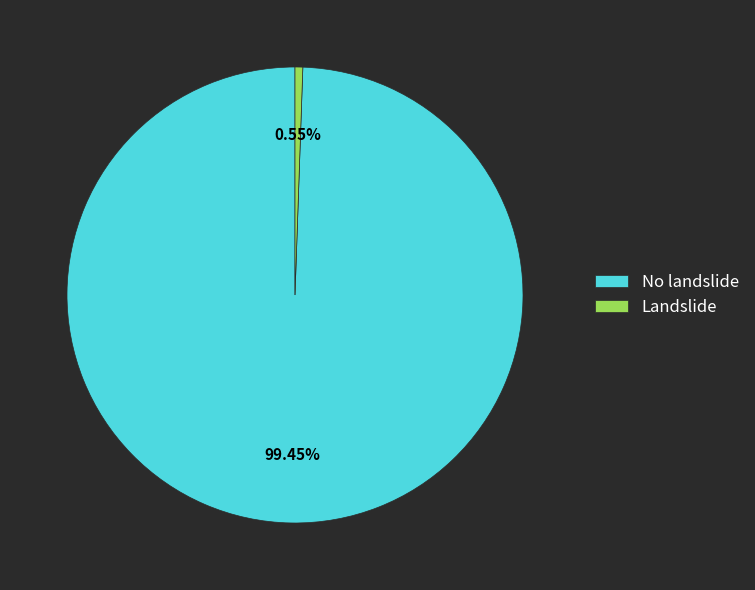

Which has a higher value, No landslide or Landslide?

No landslide